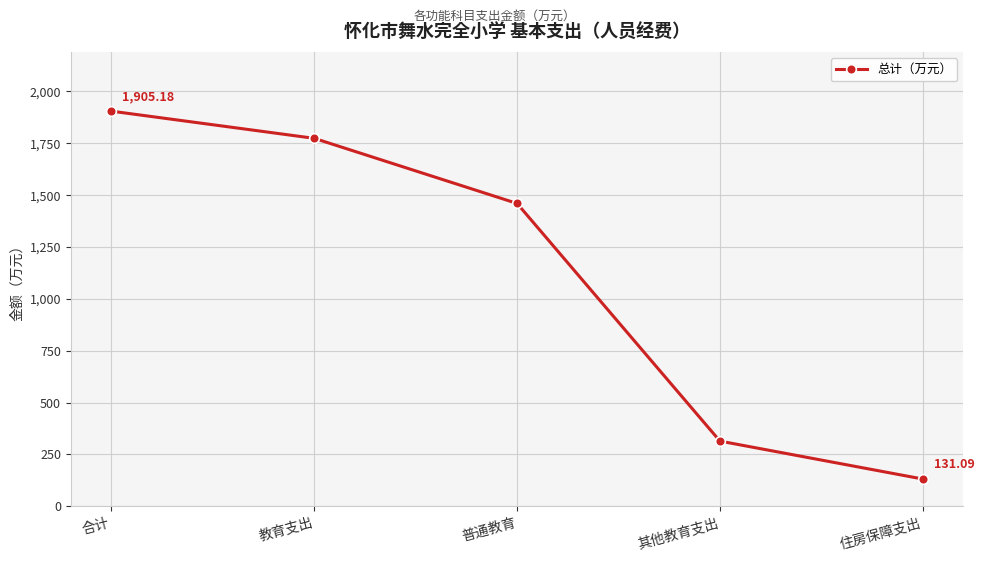

Reading right to left, what are all the values shown in this chart?

131.1	314.0	1460.1	1774.1	1905.2